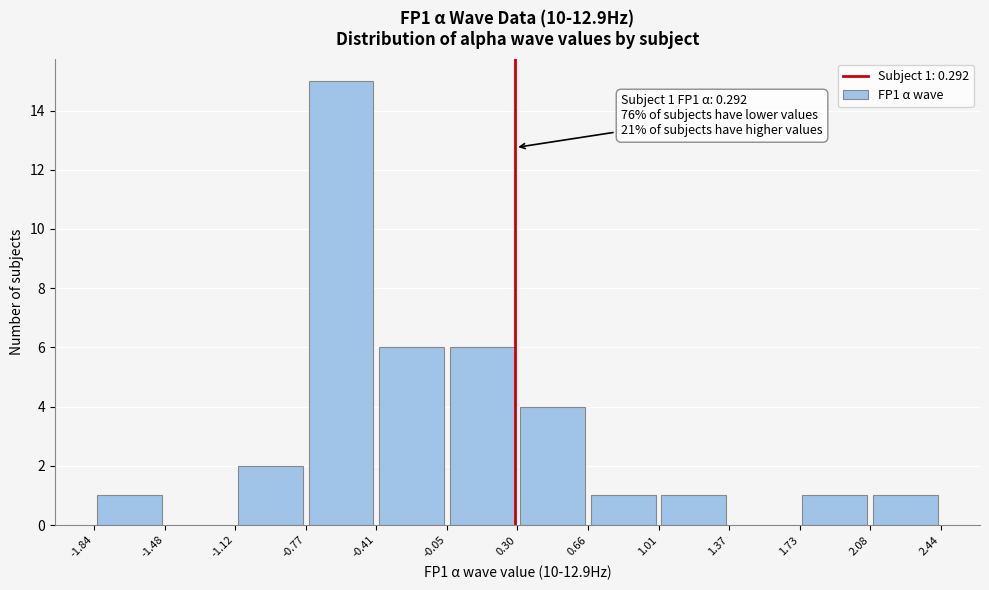

Over which range of the x-axis is the bar tallest?

-0.77 to -0.41